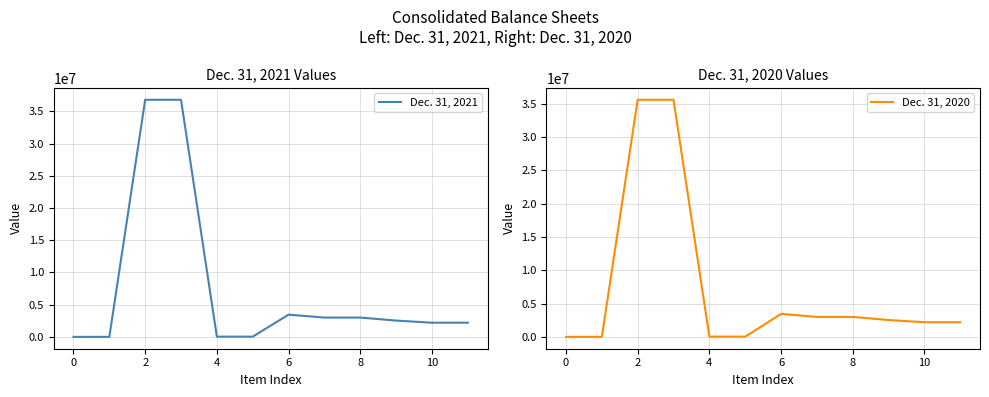

What is the label of the 3rd point from the right?

9